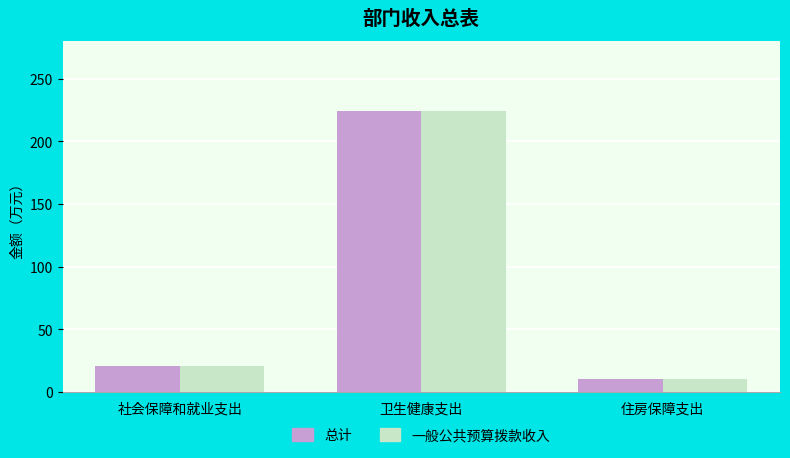

What is the label of the 3rd bar from the right?

社会保障和就业支出